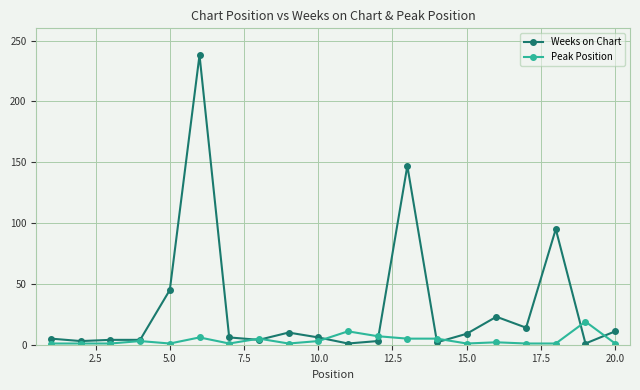

Which series has the largest range (max minus min)?

Weeks on Chart